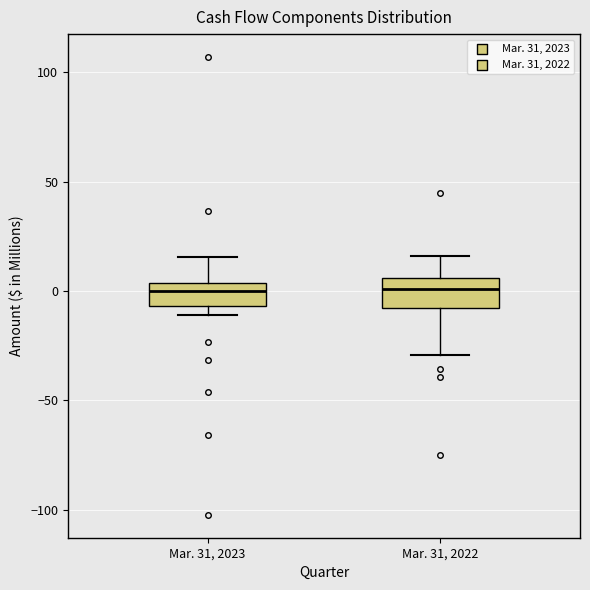

Reading left to right, read every box against the y-axis: the position of its median line, the range the box covers, and the ends of its whiskers. The values are not printed on the chart, so give them approximately, as read against the axis.

Mar. 31, 2023: median 0, box -5 to 5, whiskers -10 to 15
Mar. 31, 2022: median 0, box -10 to 5, whiskers -30 to 15